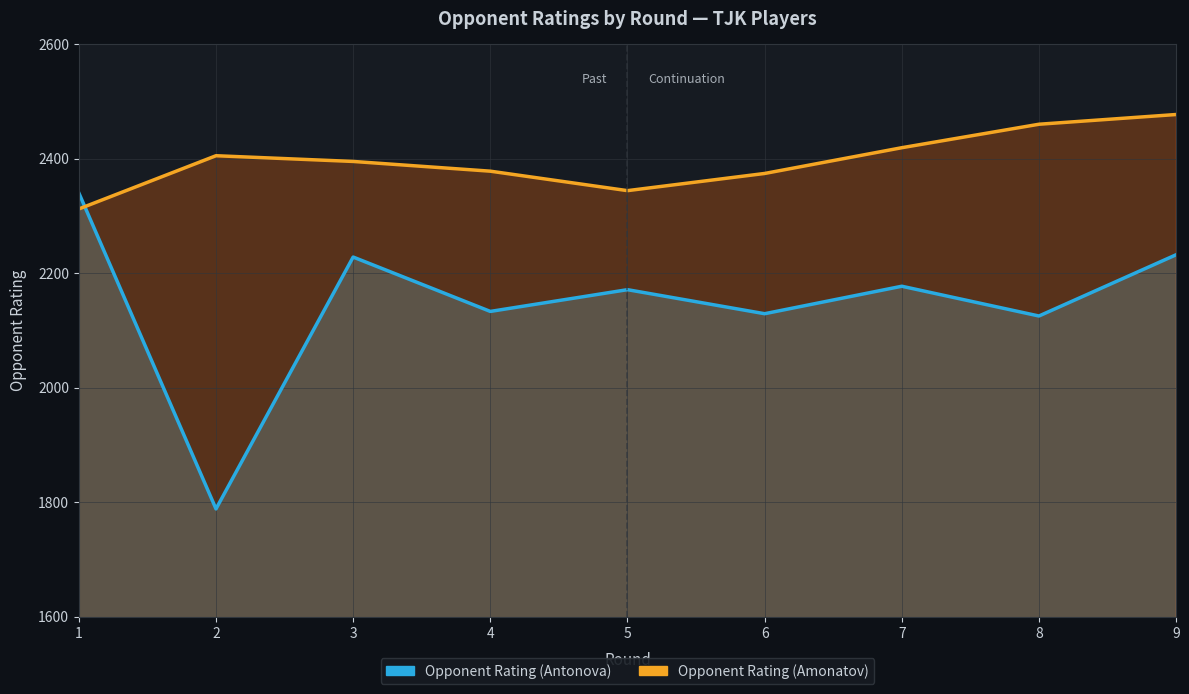

How many lines are shown in the chart?

2